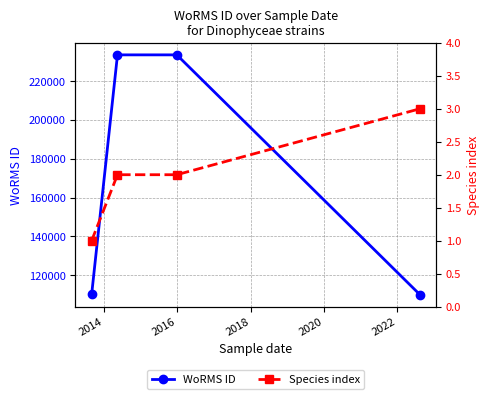

List the series in order of their overall mean, lowest first.

Species index, WoRMS ID